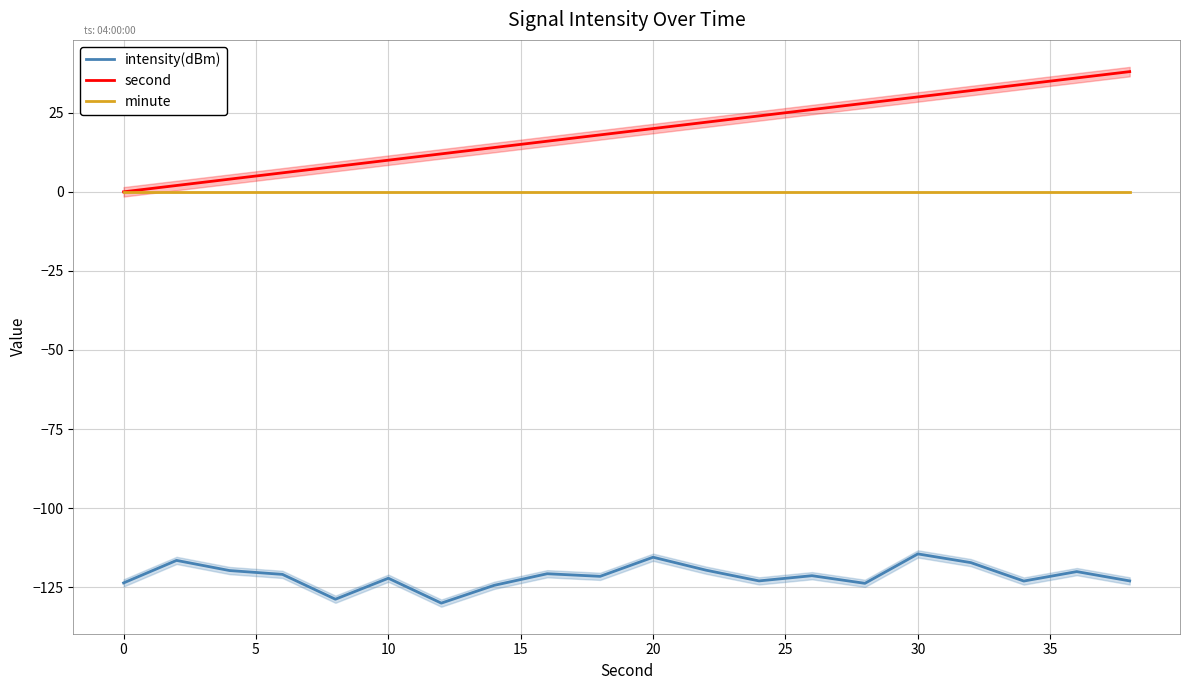

True or false: intensity(dBm) and second intersect in this chart.

False